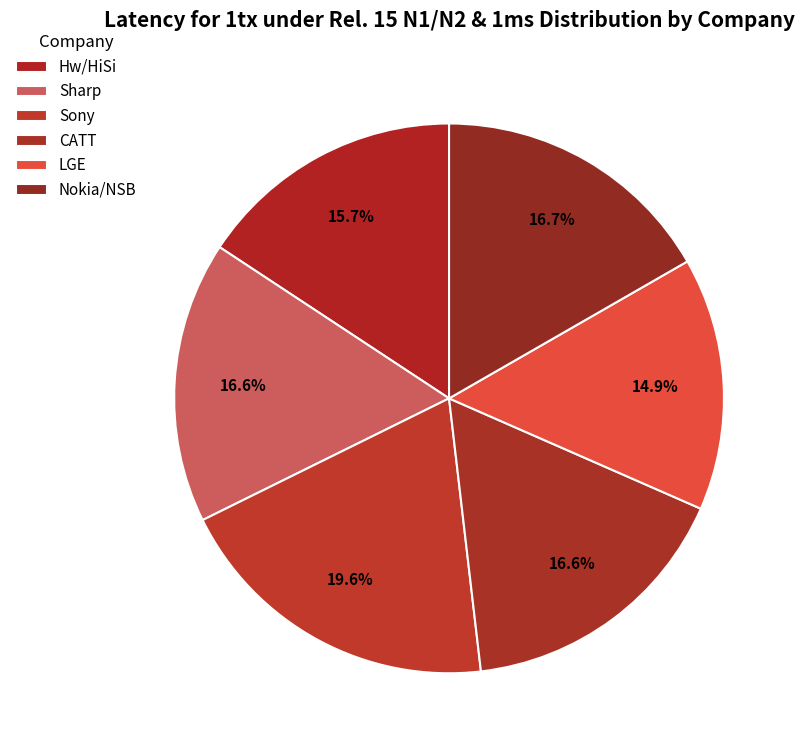

How many segments does this pie chart have?

6